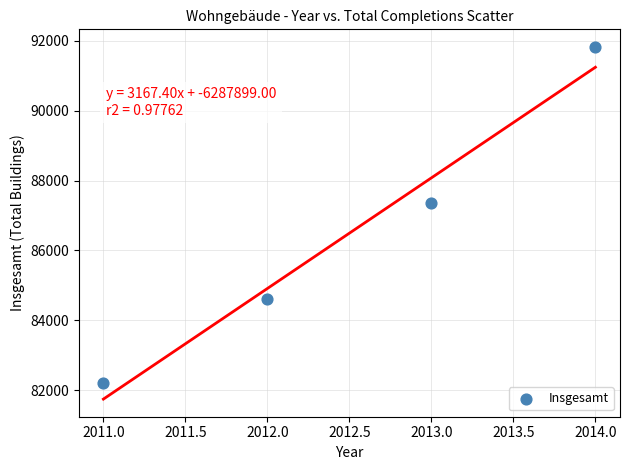

What is the range of Y values (max minus min)?

9636